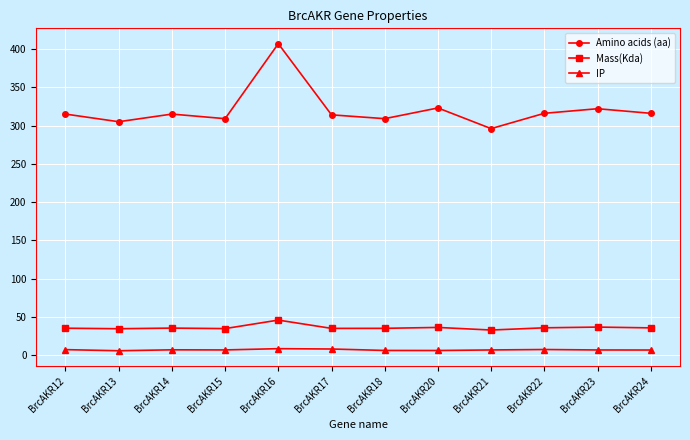

In Mass(Kda), how many points are higher than both neighbors (excluding endpoints)?

4